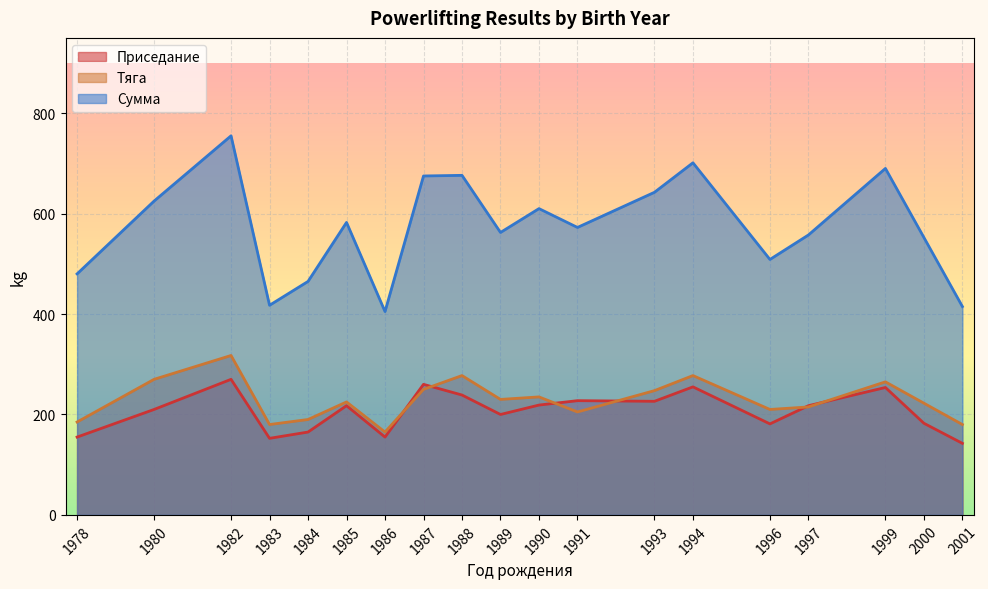

What is the highest value of the Тяга series?

317.5